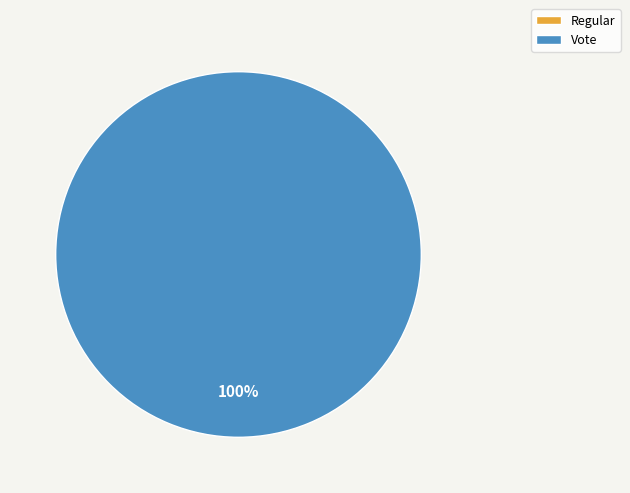

Which slice is the largest?

Vote